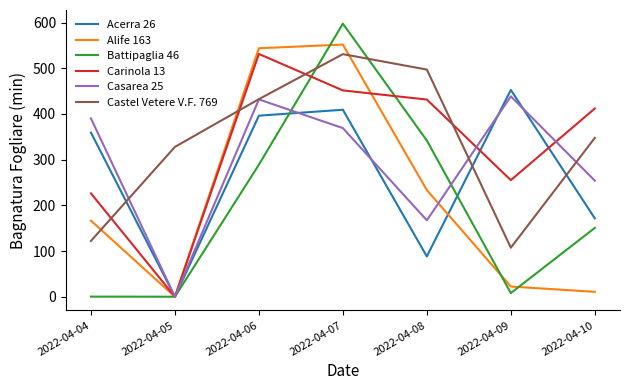

List the labels in order of Carinola 13 value, smallest first.

2022-04-05, 2022-04-04, 2022-04-09, 2022-04-10, 2022-04-08, 2022-04-07, 2022-04-06